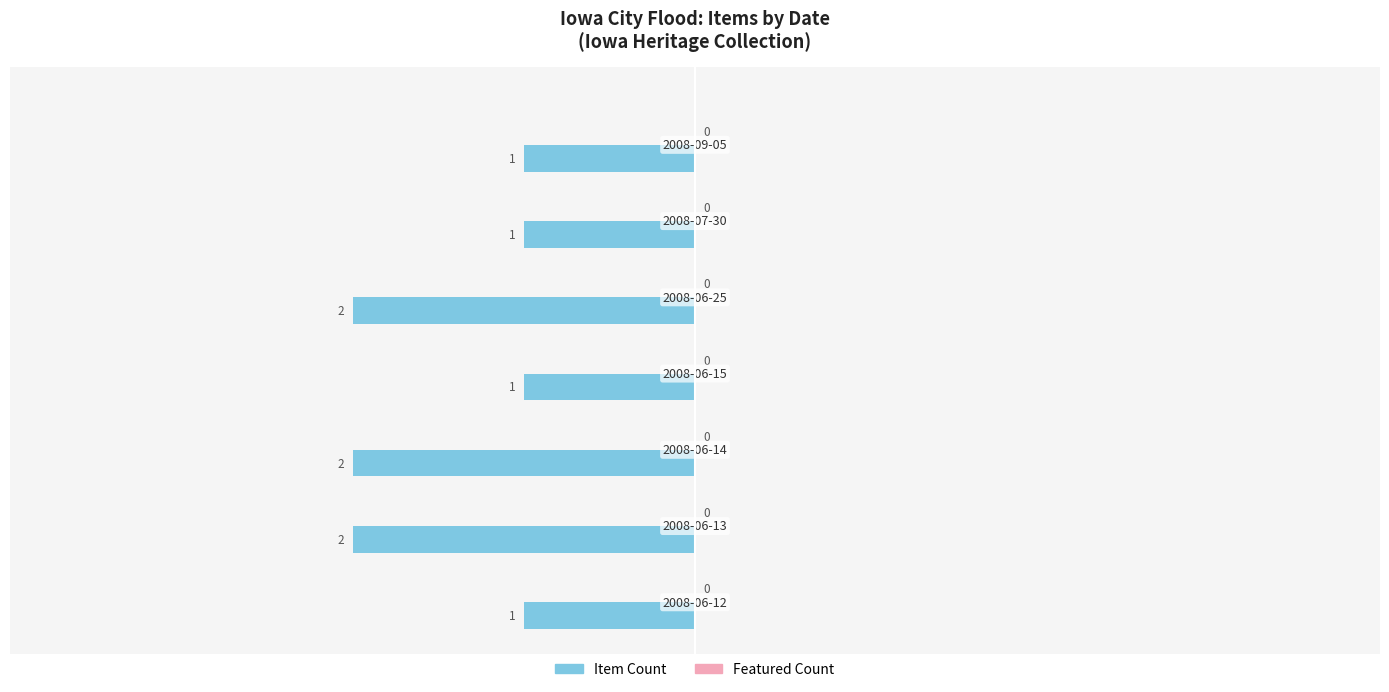

How many bars are there in total?

7